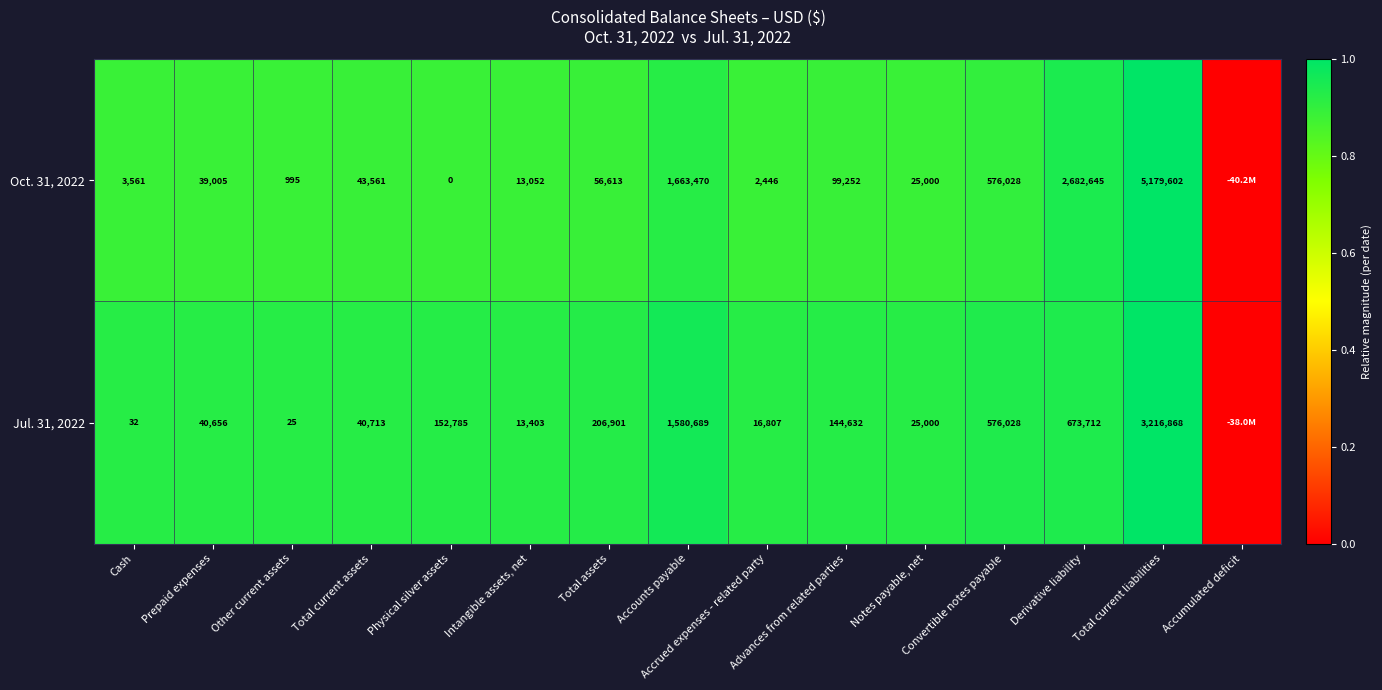

Which series has the widest spread of values?

Oct. 31, 2022